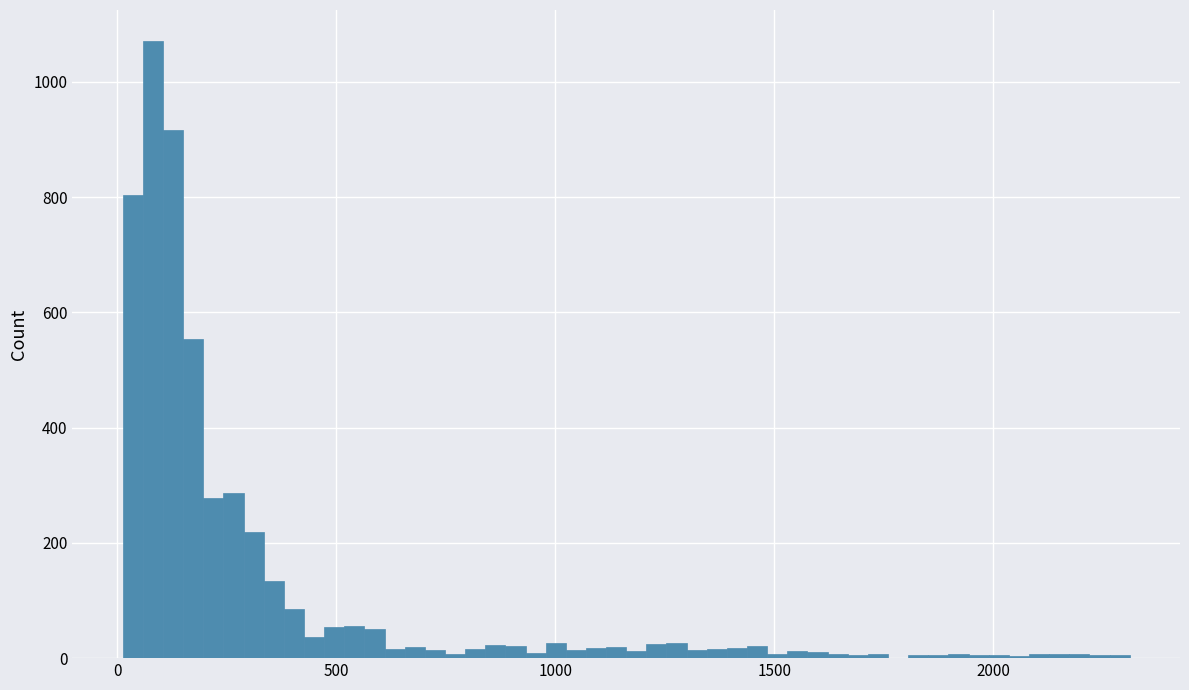

Read against the x-axis, roughly where is the centre of the tallest bar?

100